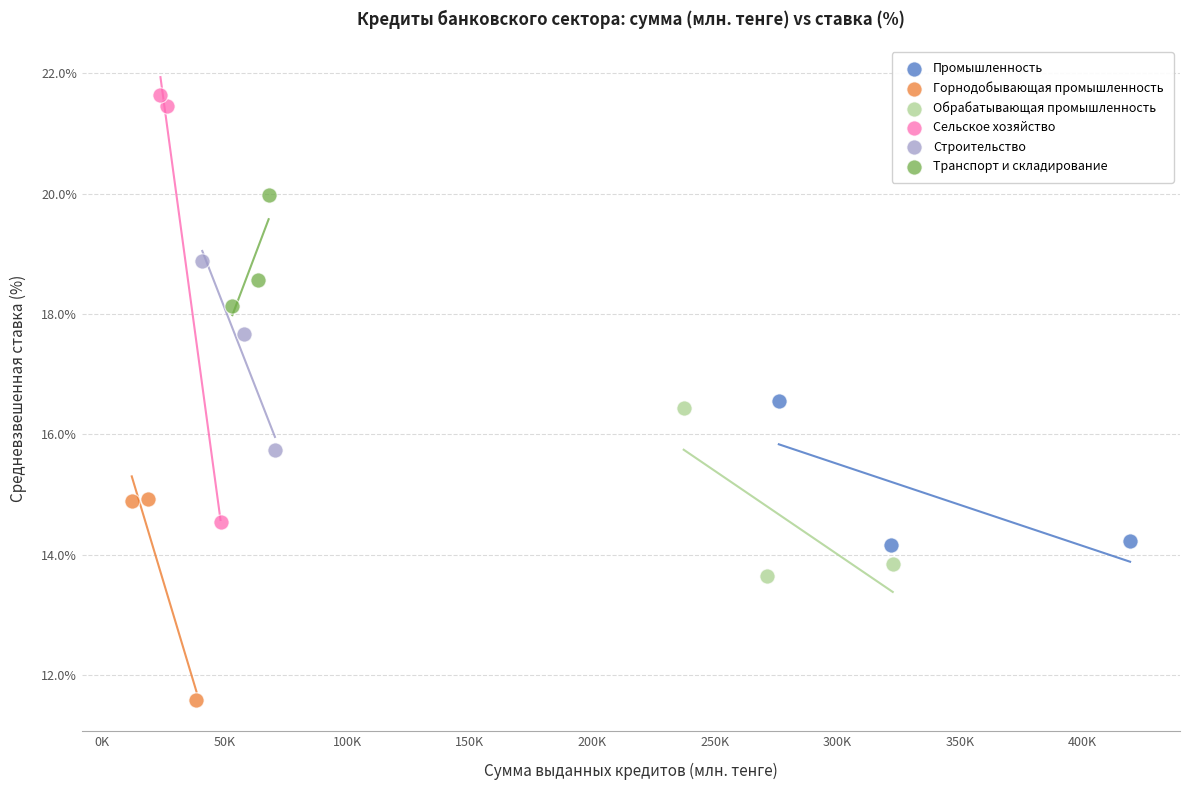

Which series contains the highest Y value?

Сельское хозяйство